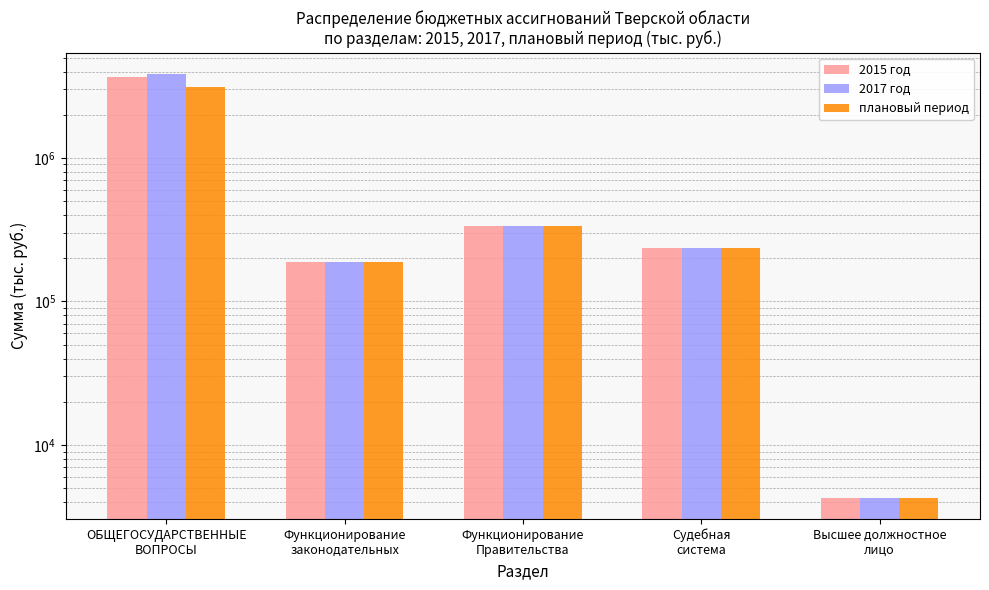

Where is 2017 год nearest to the value 1932421?

Функционирование
Правительства